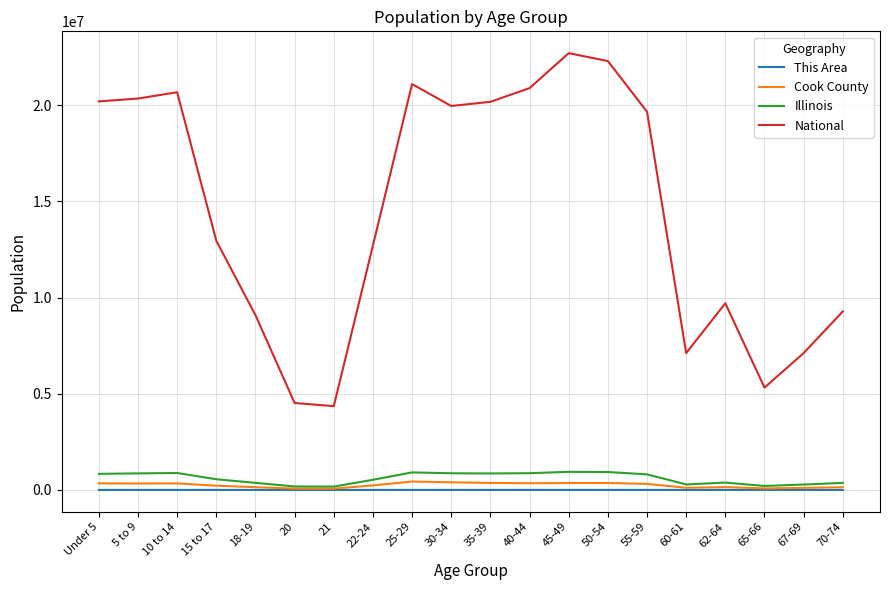

The value of National at 20 is 1003345. True or false?

False